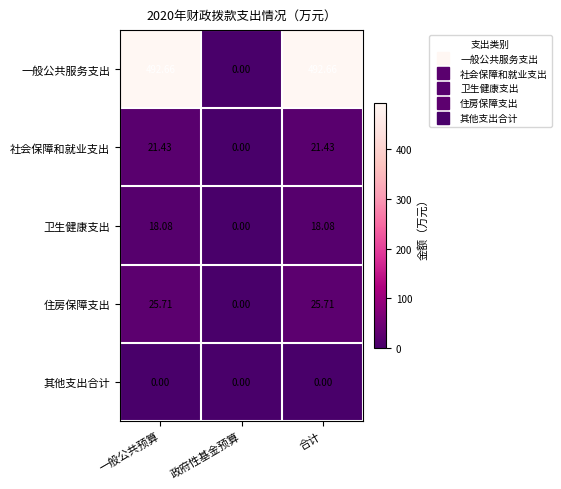

Which series has the largest range (max minus min)?

一般公共服务支出